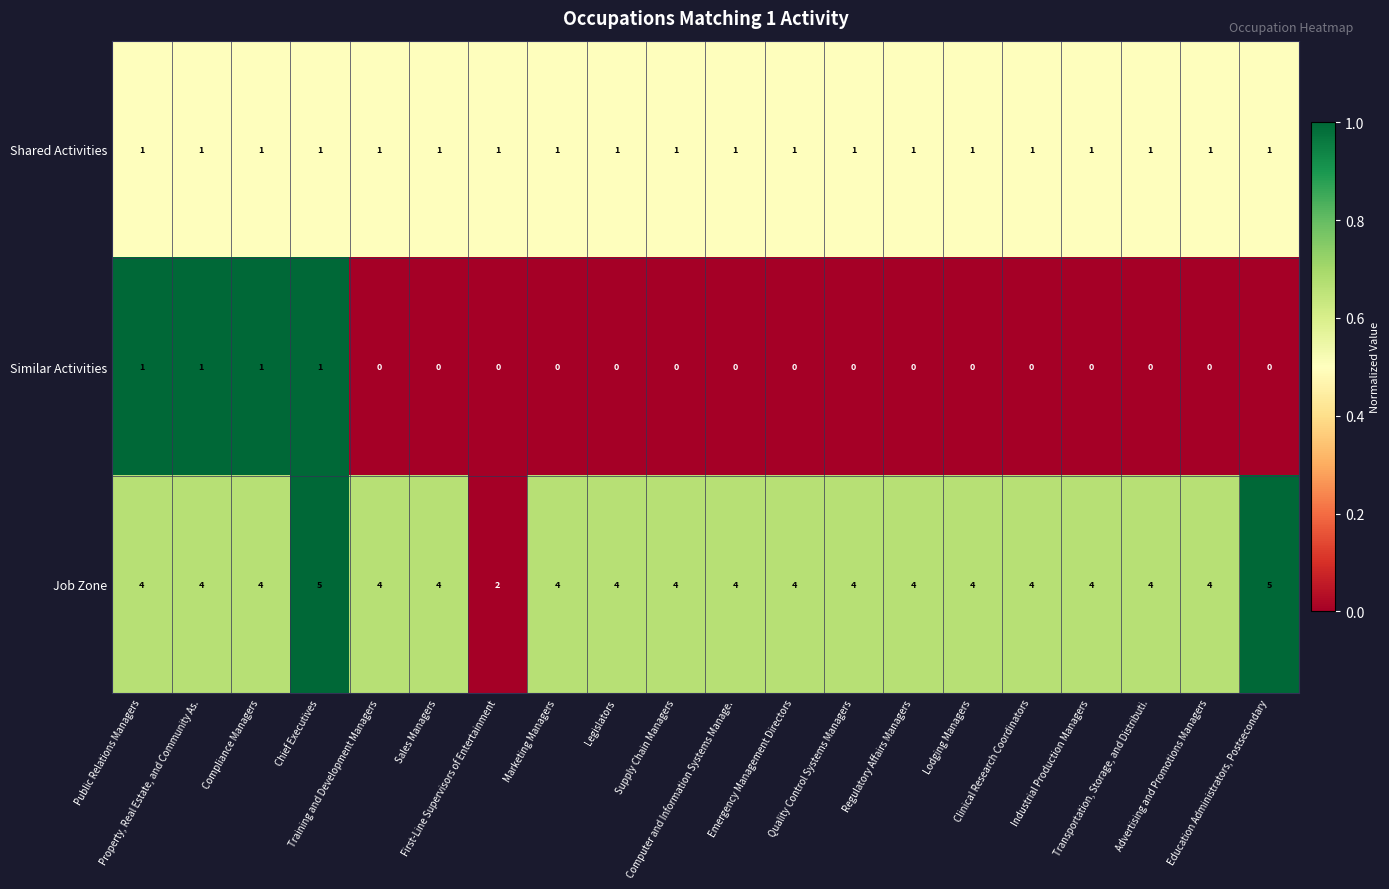

How many Job Zone values are between 4 and 5?

19